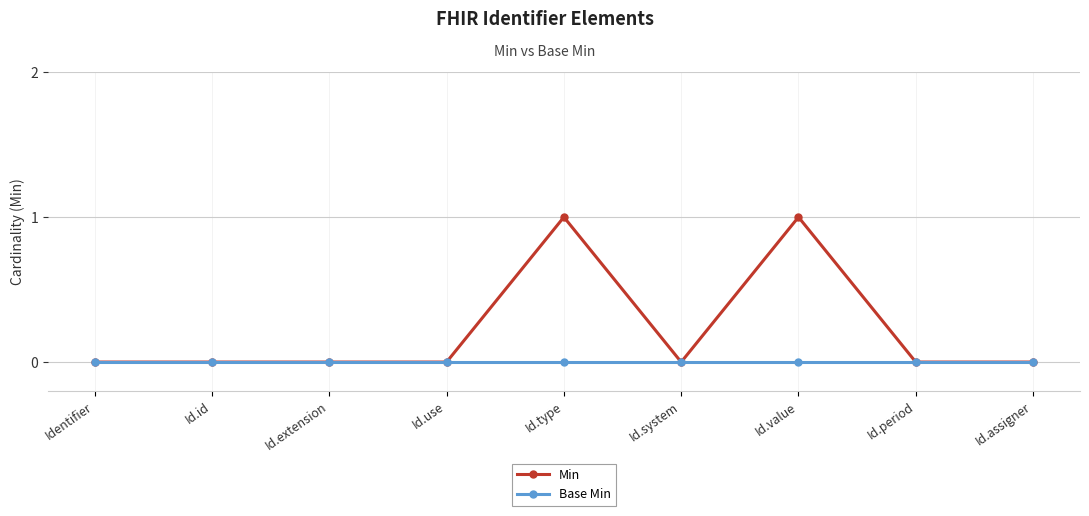

Is it true that Base Min equals 0 at Id.value?

True